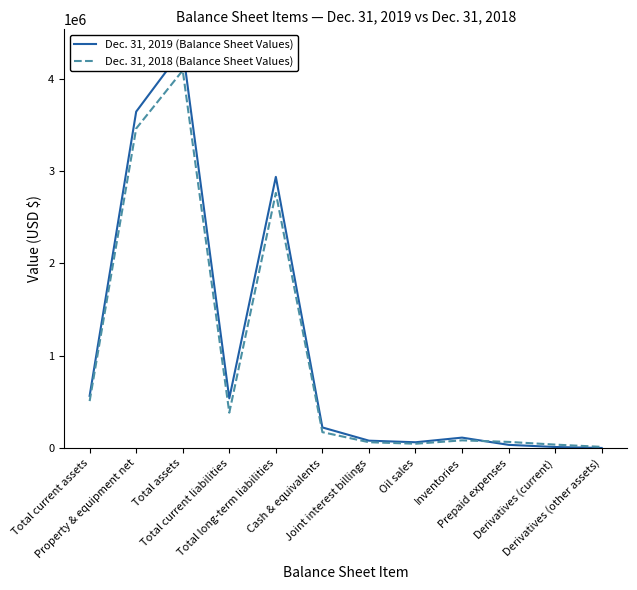

Rank the series by their average value, from highest to lowest.

Dec. 31, 2019 (Balance Sheet Values), Dec. 31, 2018 (Balance Sheet Values)